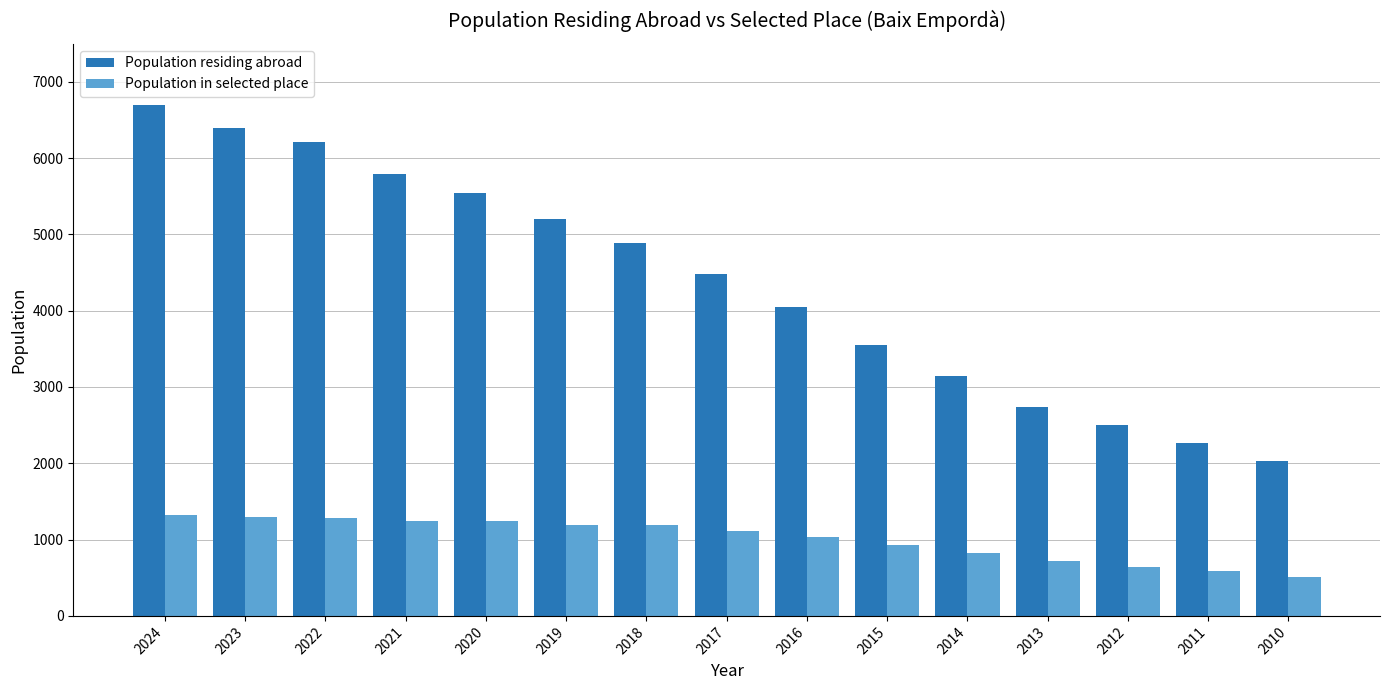

List the series in order of their overall mean, highest first.

Population residing abroad, Population in selected place